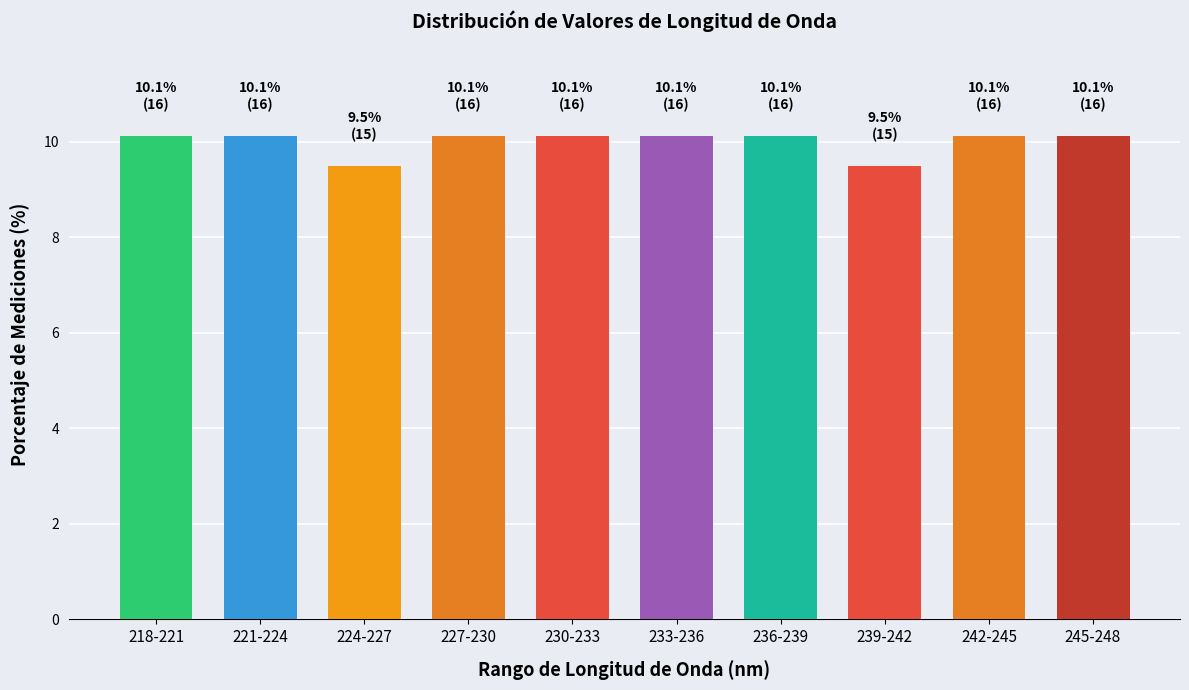

Reading right to left, extract all data points from this chart.

245-248=10.1	242-245=10.1	239-242=9.5	236-239=10.1	233-236=10.1	230-233=10.1	227-230=10.1	224-227=9.5	221-224=10.1	218-221=10.1